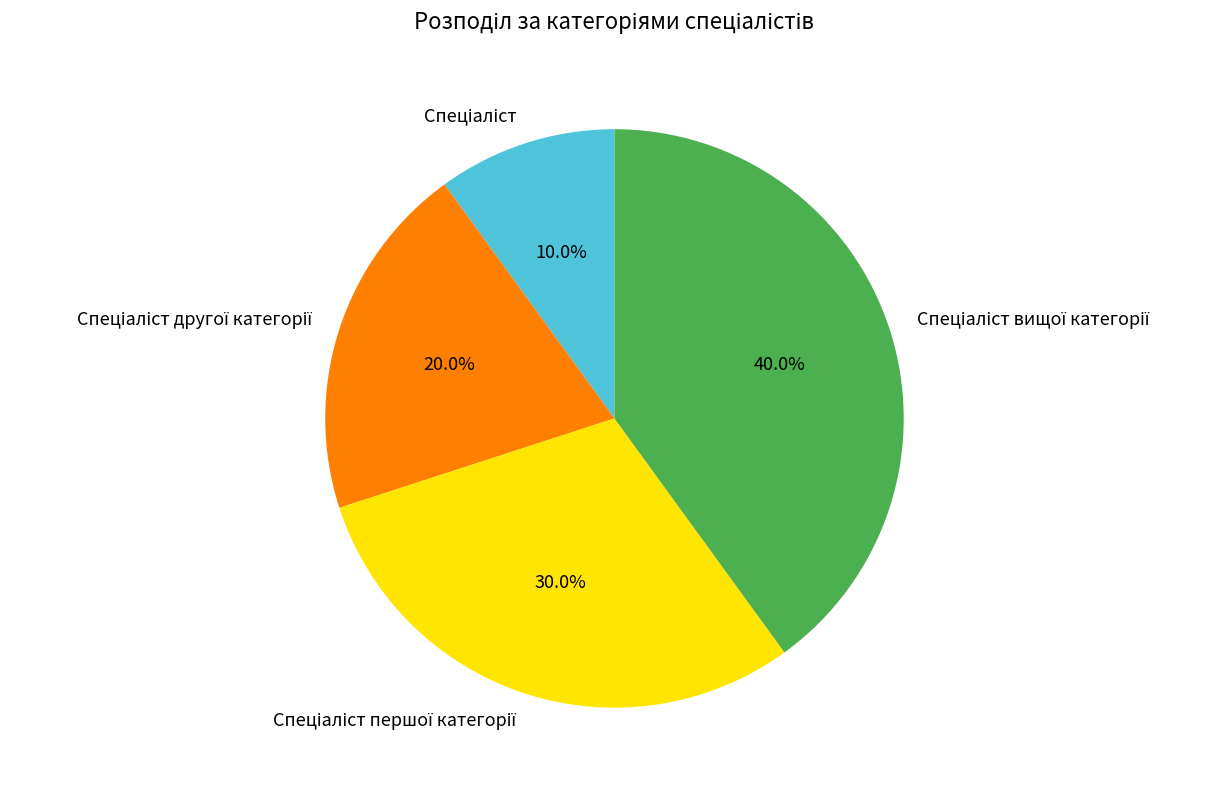

Is there any slice that represents more than half of the pie?

No